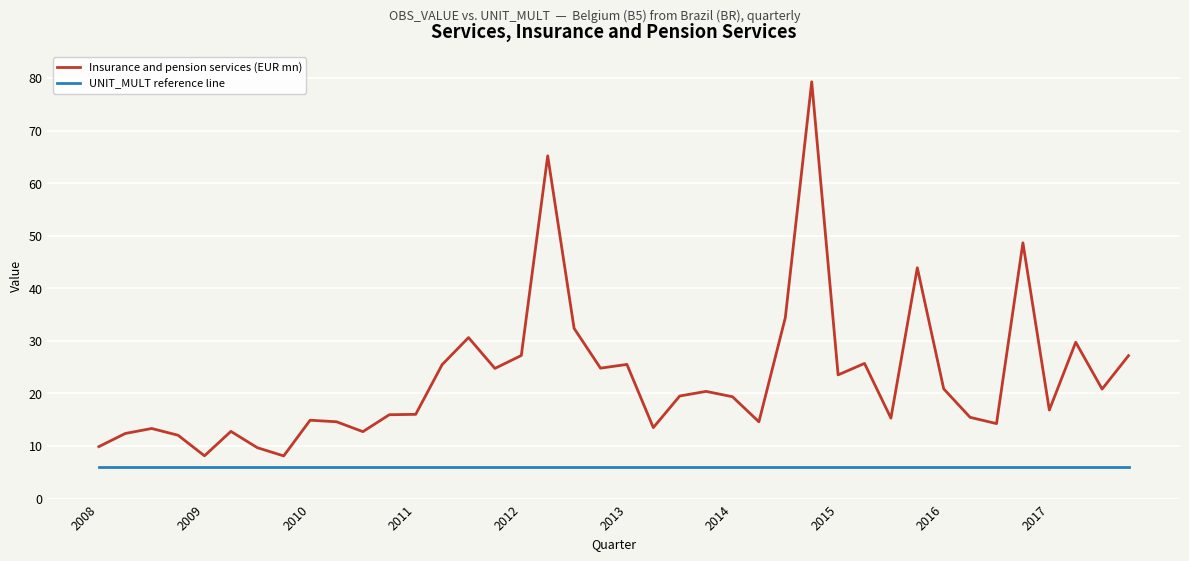

How many values in the Insurance and pension services (EUR mn) series are below 19?

19